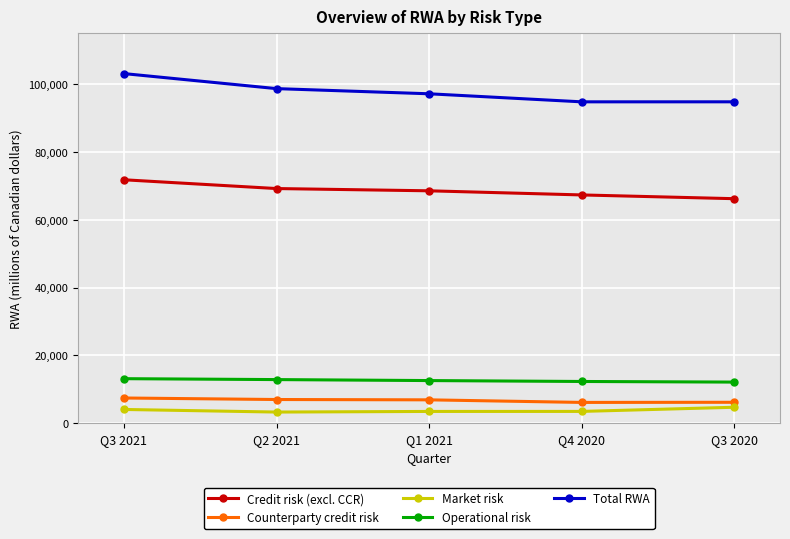

What is the value of the Credit risk (excl. CCR) point at the 3rd from the left?

68566